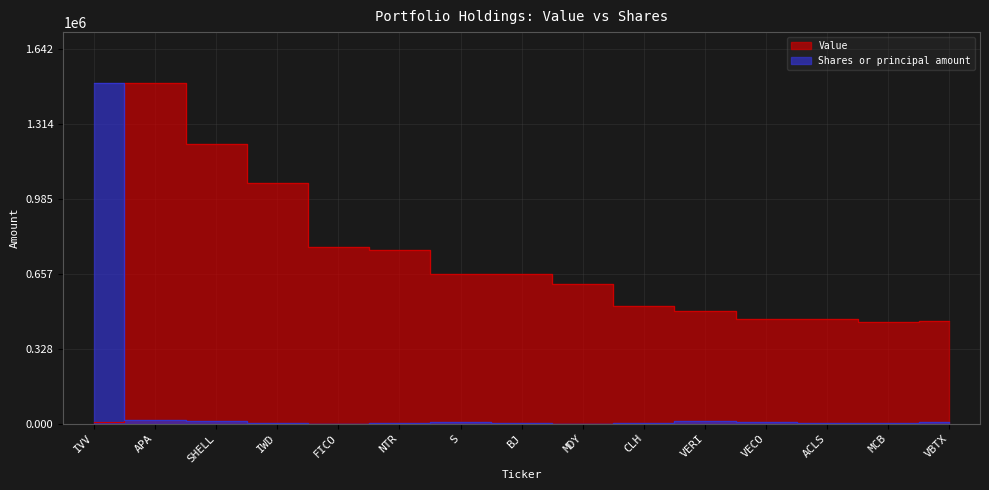

Which series has the largest total across all categories?

Value